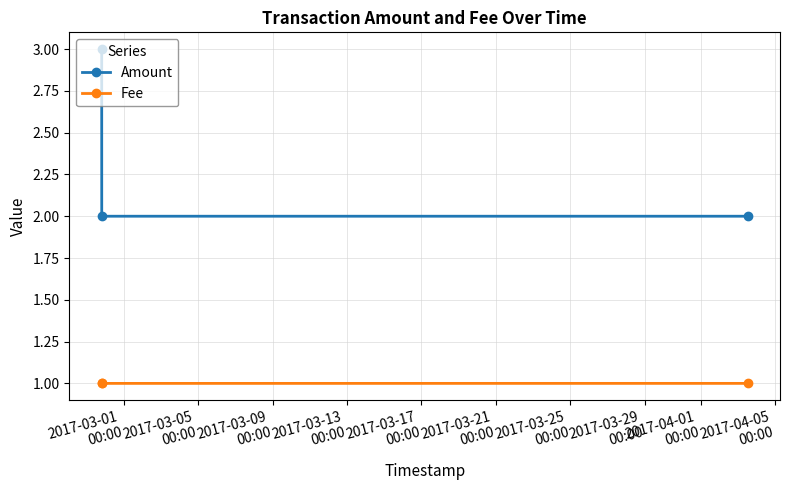

What is the average value of the Amount series?

2.3